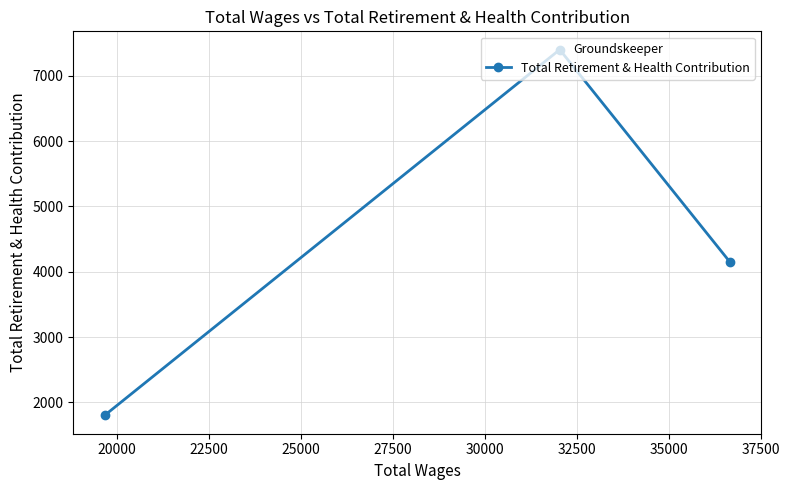

What is the maximum value shown in the chart?

7400